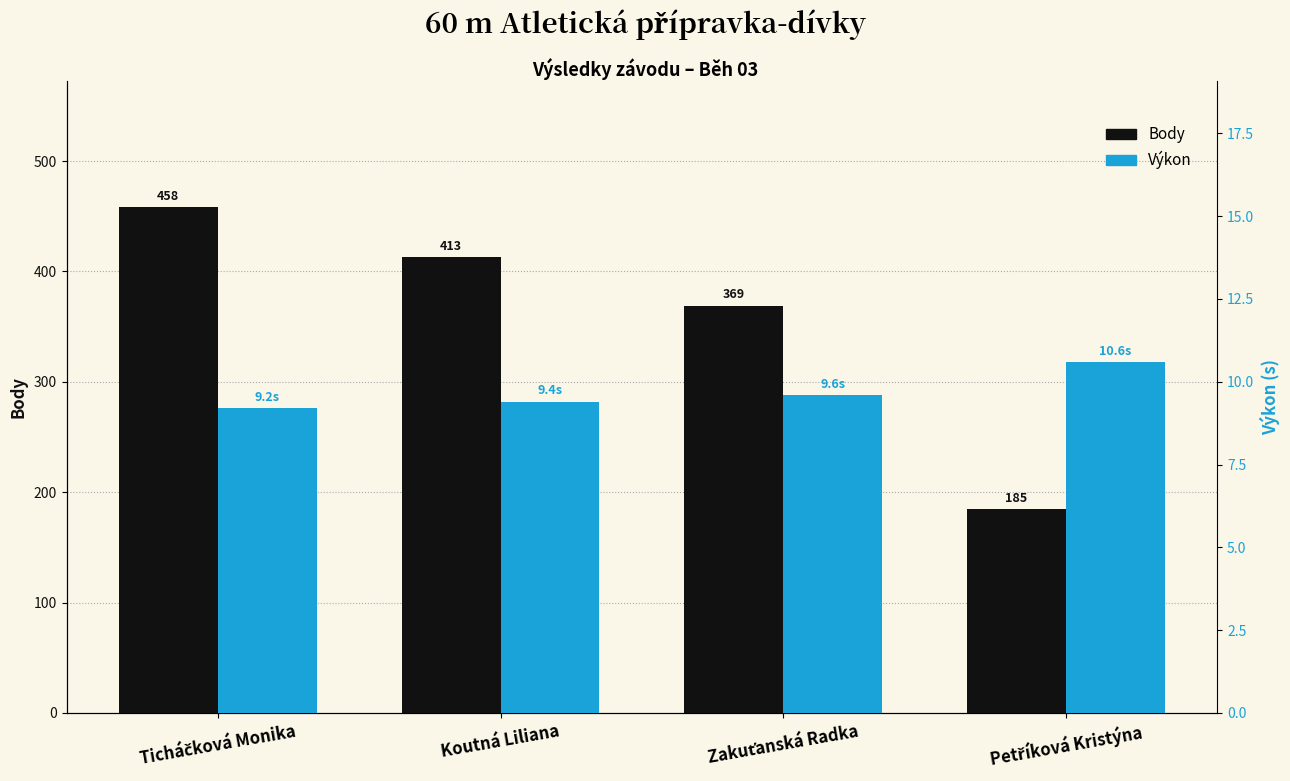

The Výkon series shows 14.8 at Koutná Liliana. True or false?

False